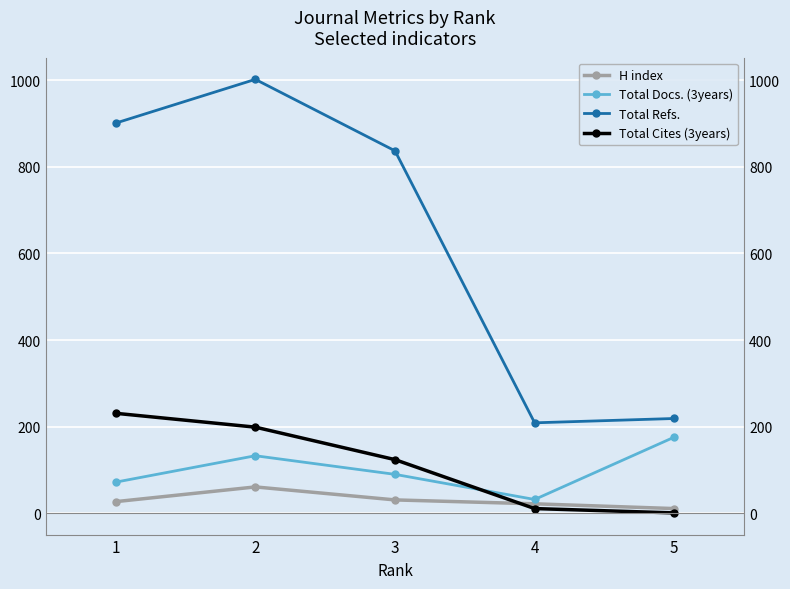

True or false: Total Refs. and Total Cites (3years) intersect in this chart.

False